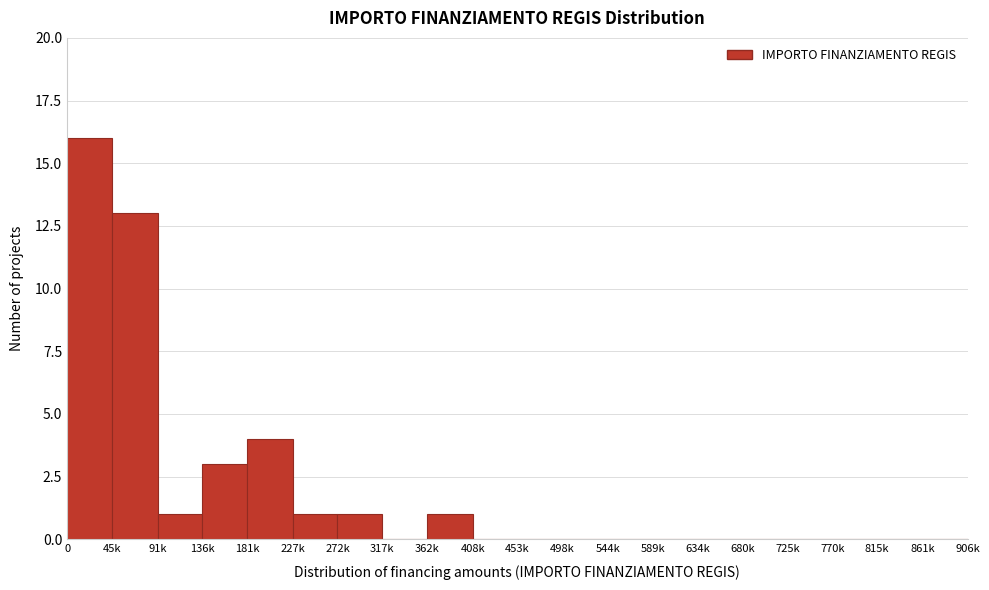

Reading right to left, what are all the values shown in this chart?

861k=0	815k=0	770k=0	725k=0	680k=0	634k=0	589k=0	544k=0	498k=0	453k=0	408k=0	362k=1	317k=0	272k=1	227k=1	181k=4	136k=3	91k=1	45k=13	0=16